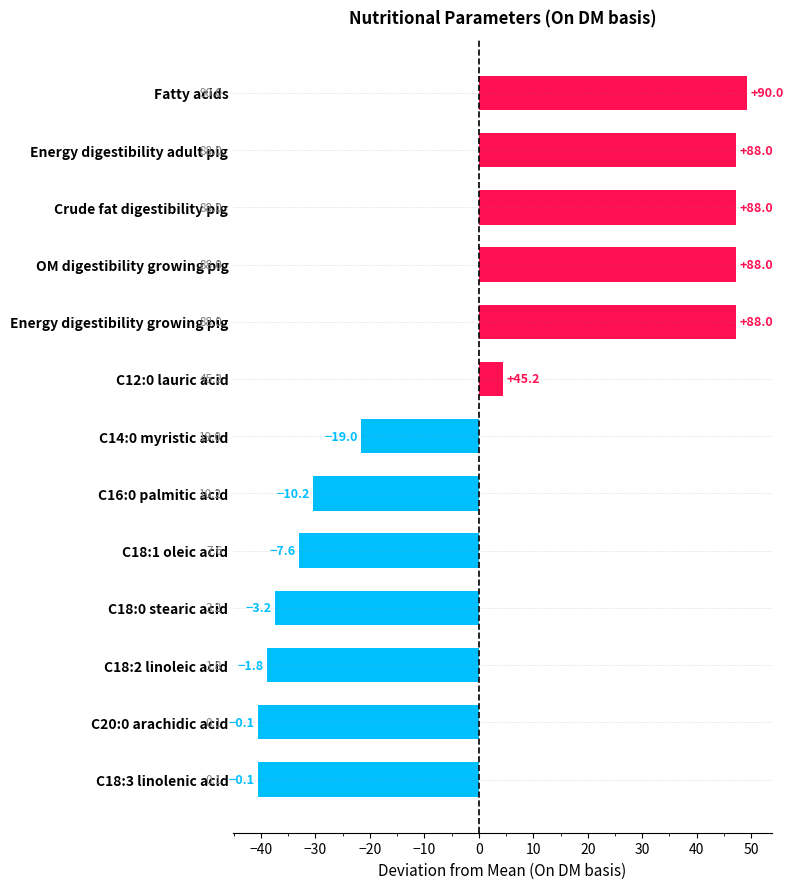

Does the chart contain stacked bars?

No